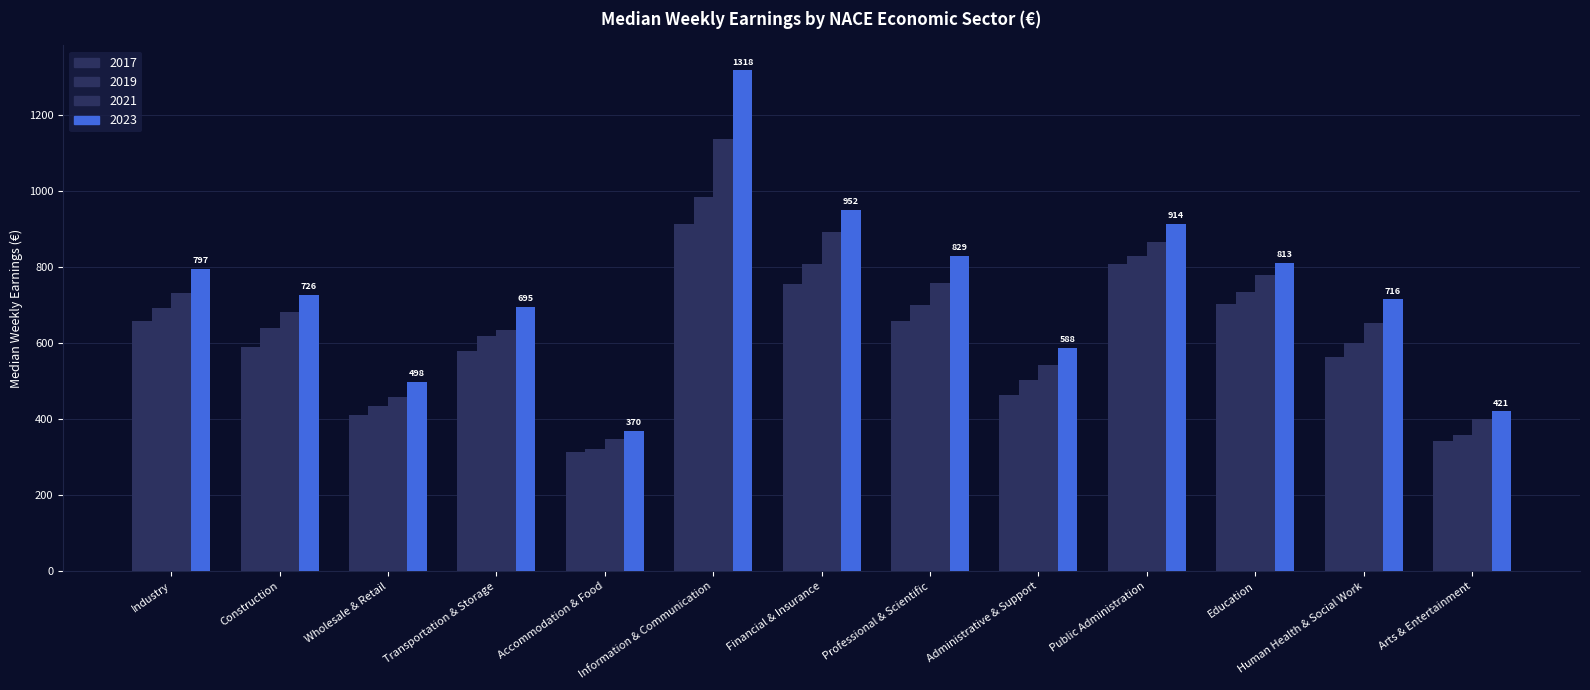

Reading left to right, transcribe all the data shown in this chart.

2017: Industry=659.0	Construction=589.0	Wholesale & Retail=411.0	Transportation & Storage=581.0	Accommodation & Food=313.0	Information & Communication=914.0	Financial & Insurance=757.0	Professional & Scientific=658.0	Administrative & Support=465.0	Public Administration=808.0	Education=703.0	Human Health & Social Work=565.0	Arts & Entertainment=343.0
2019: Industry=692.0	Construction=641.0	Wholesale & Retail=436.0	Transportation & Storage=619.0	Accommodation & Food=322.0	Information & Communication=985.0	Financial & Insurance=809.0	Professional & Scientific=702.0	Administrative & Support=504.0	Public Administration=829.0	Education=735.0	Human Health & Social Work=602.0	Arts & Entertainment=359.0
2021: Industry=732.0	Construction=683.0	Wholesale & Retail=459.0	Transportation & Storage=635.0	Accommodation & Food=347.0	Information & Communication=1137.0	Financial & Insurance=892.0	Professional & Scientific=758.0	Administrative & Support=542.0	Public Administration=867.0	Education=779.0	Human Health & Social Work=654.0	Arts & Entertainment=401.0
2023: Industry=796.5	Construction=726.5	Wholesale & Retail=498.2	Transportation & Storage=695.4	Accommodation & Food=369.5	Information & Communication=1318.4	Financial & Insurance=951.9	Professional & Scientific=829.5	Administrative & Support=588.1	Public Administration=914.1	Education=812.6	Human Health & Social Work=715.5	Arts & Entertainment=420.7